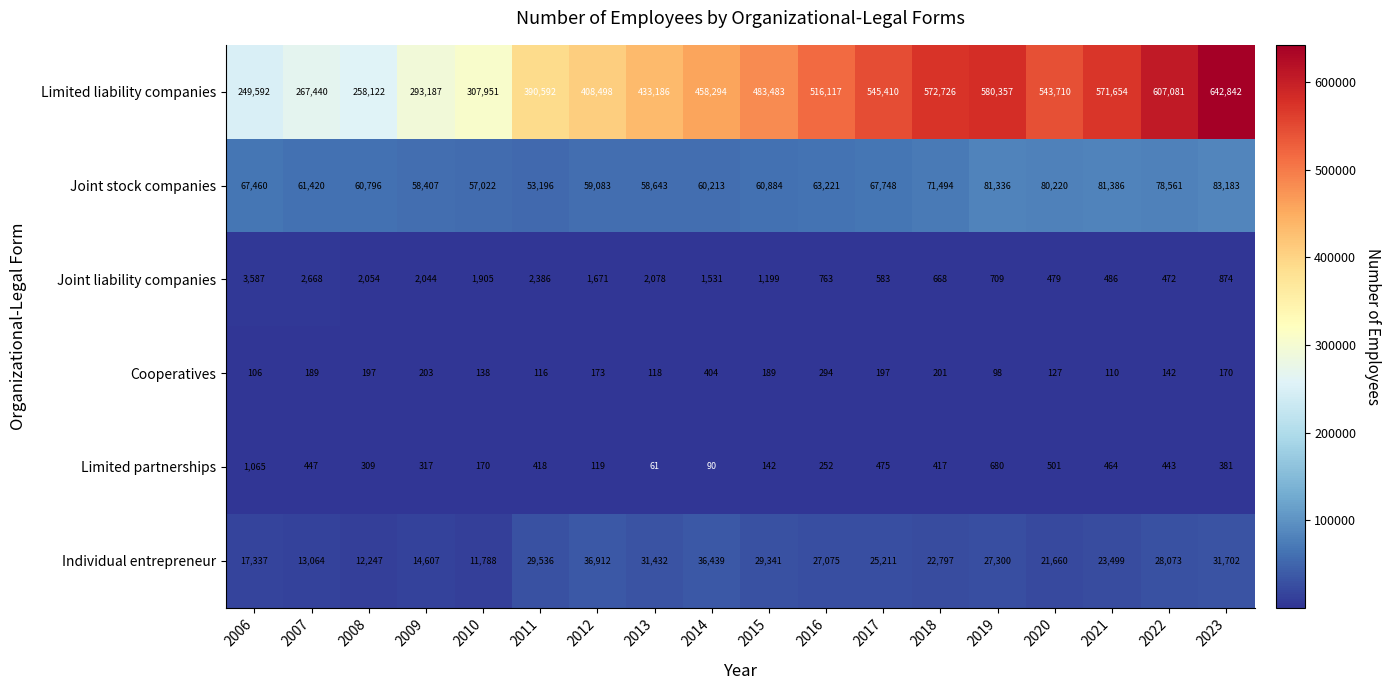

At how many categories does at least one series exceed 575320?

3